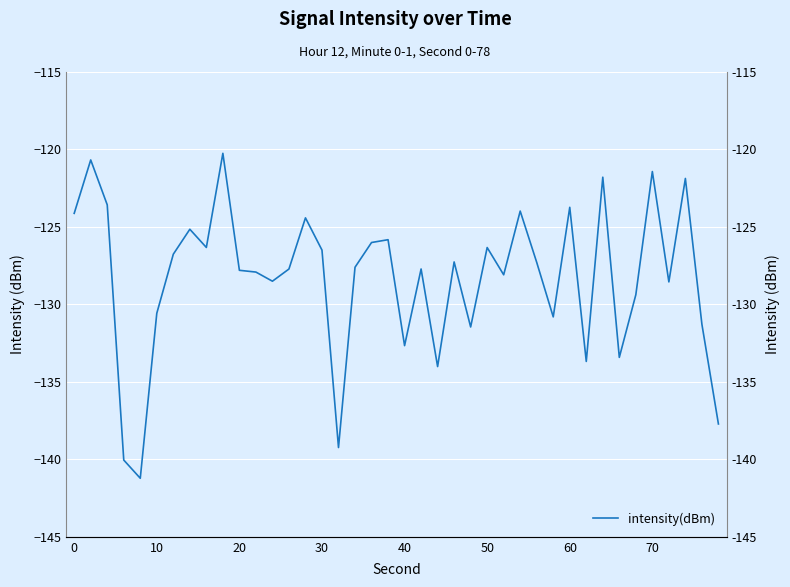

What is the sum of the values at 15 and 20?

-250.1